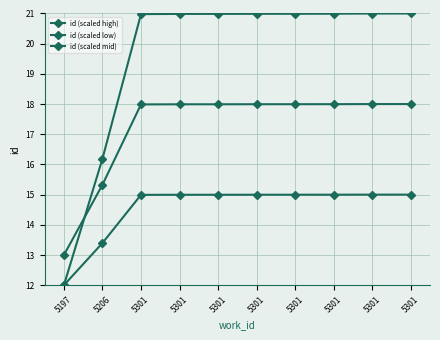

What is the approximate value of id (scaled high) at 5301?

21.0